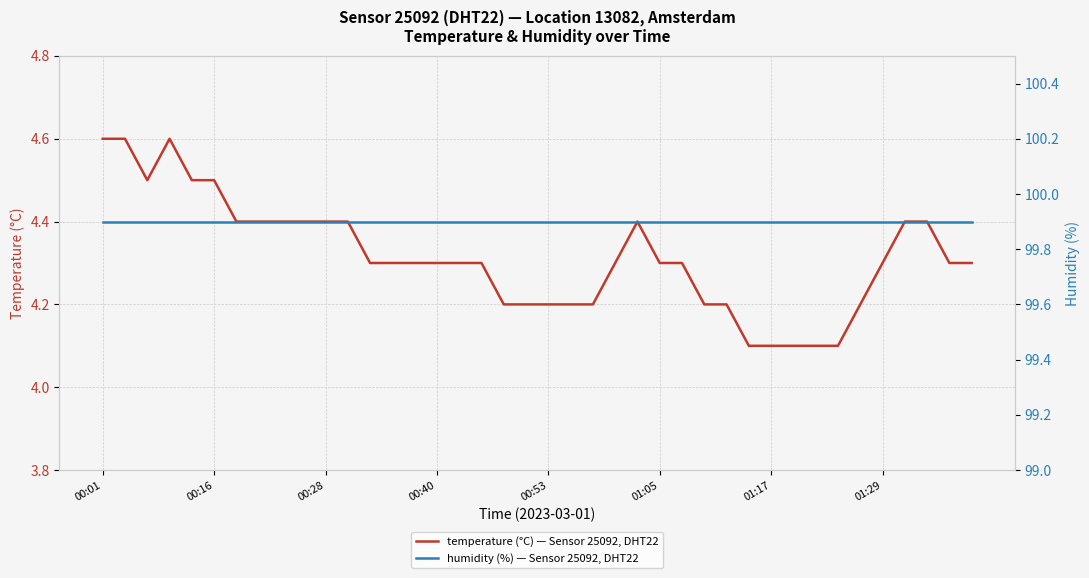

What is the greatest value displayed?

99.9